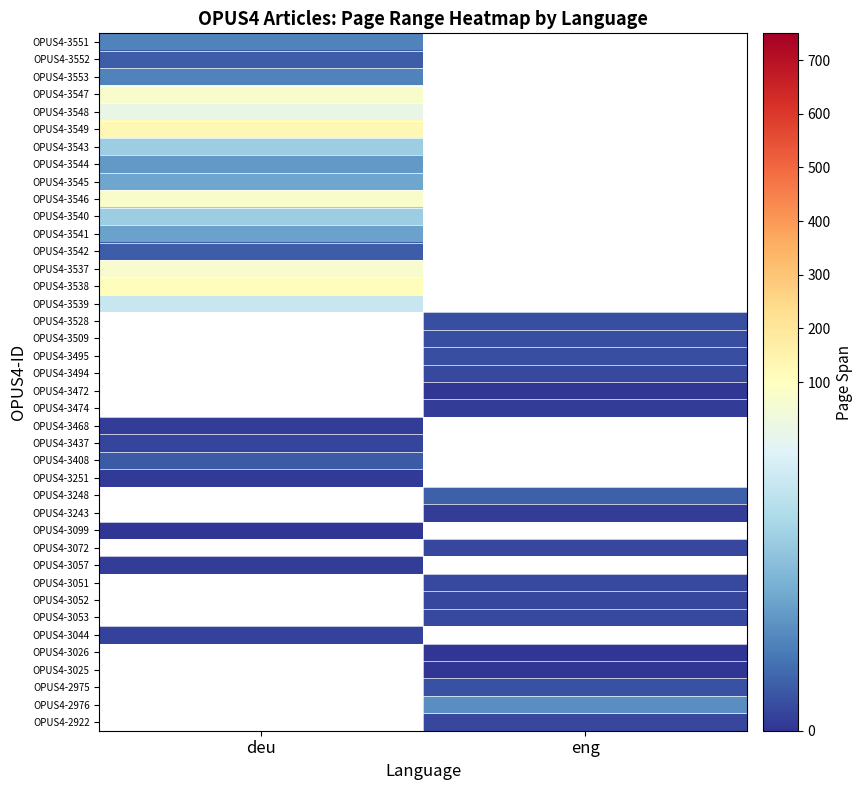

List the series in order of their peak value, lowest first.

OPUS4-3099, OPUS4-3251, OPUS4-3468, OPUS4-3057, OPUS4-3044, OPUS4-3437, OPUS4-3408, OPUS4-3552, OPUS4-3542, OPUS4-3551, OPUS4-3553, OPUS4-3544, OPUS4-3541, OPUS4-3545, OPUS4-3543, OPUS4-3540, OPUS4-3539, OPUS4-3548, OPUS4-3537, OPUS4-3547, OPUS4-3546, OPUS4-3538, OPUS4-3549, OPUS4-3528, OPUS4-3509, OPUS4-3495, OPUS4-3494, OPUS4-3472, OPUS4-3474, OPUS4-3248, OPUS4-3243, OPUS4-3072, OPUS4-3051, OPUS4-3052, OPUS4-3053, OPUS4-3026, OPUS4-3025, OPUS4-2975, OPUS4-2976, OPUS4-2922